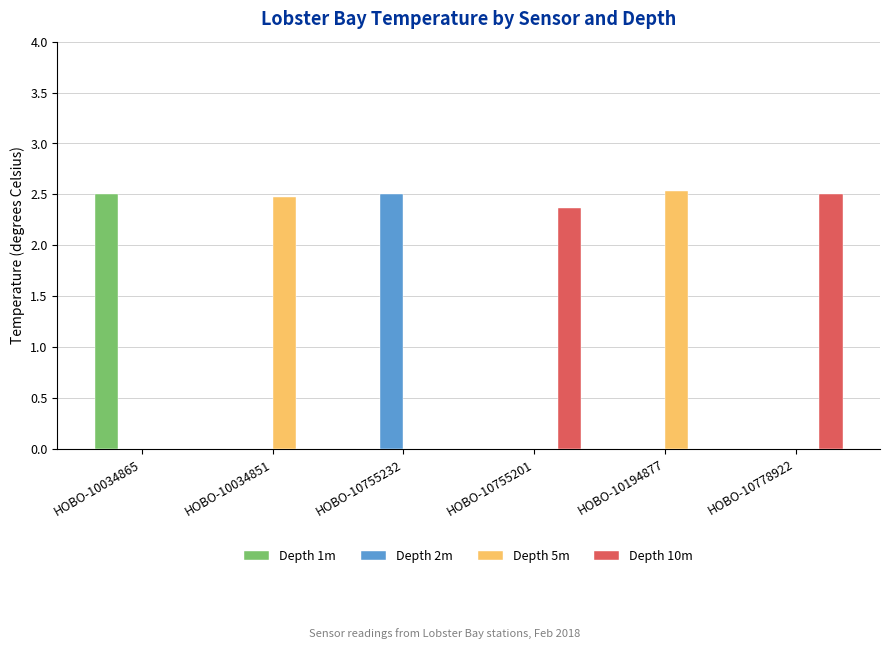

What is the total value across all series at HOBO-10034865?

2.5